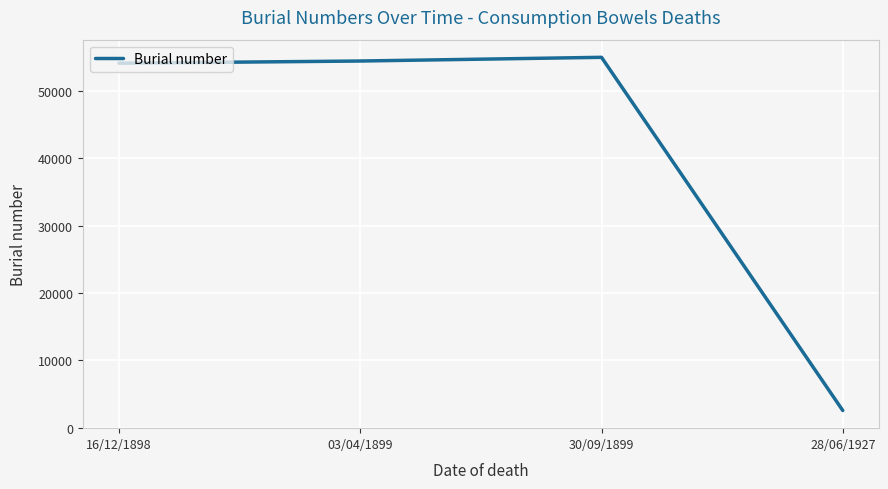

The value at 16/12/1898 is 54162. True or false?

True